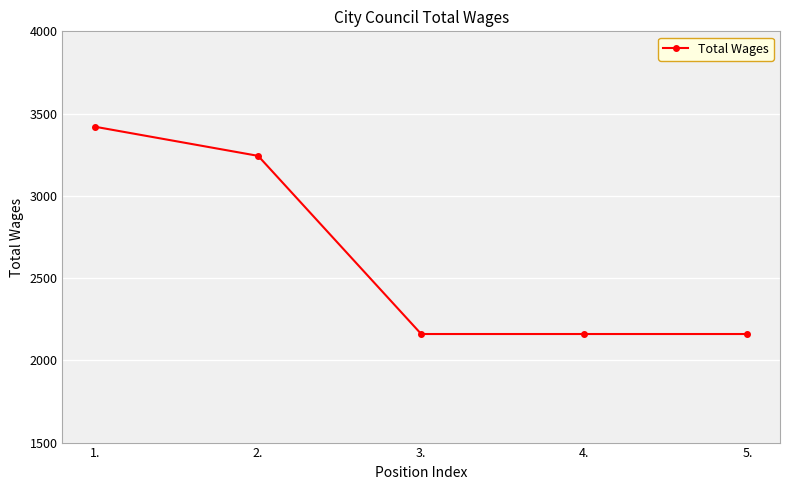

What is the sum of all values?

13143